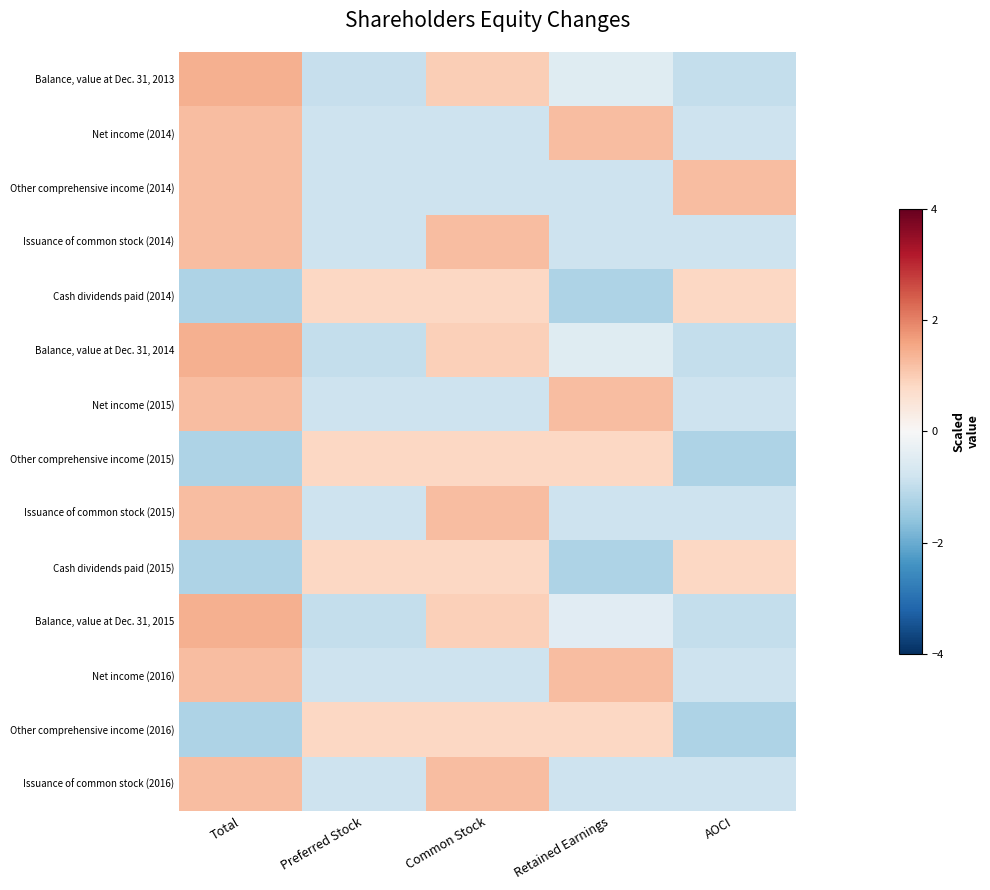

How many series are shown in this chart?

14